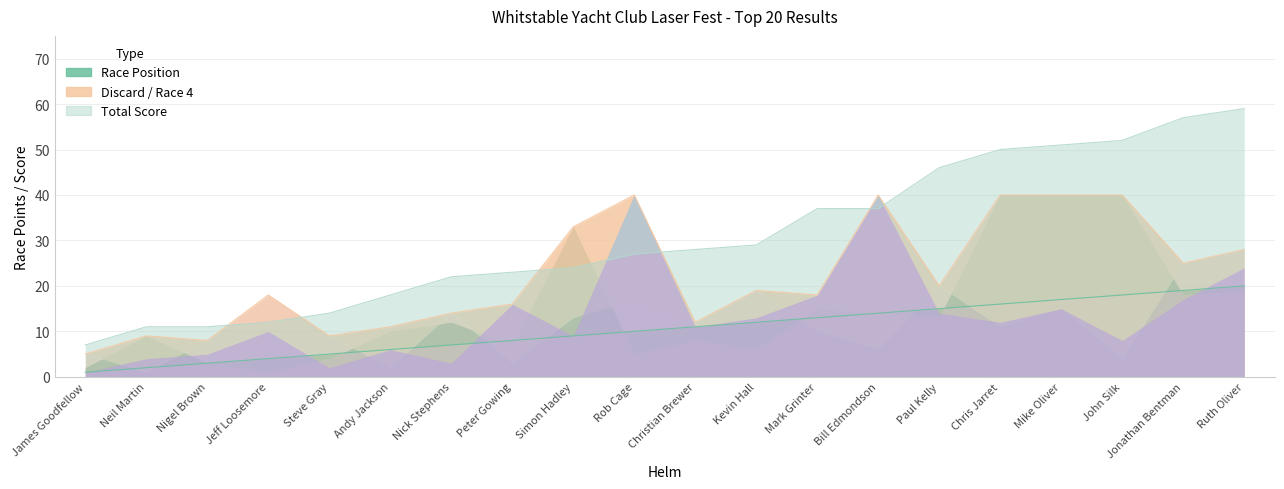

Which has a higher value, Andy Jackson or Kevin Hall?

Kevin Hall